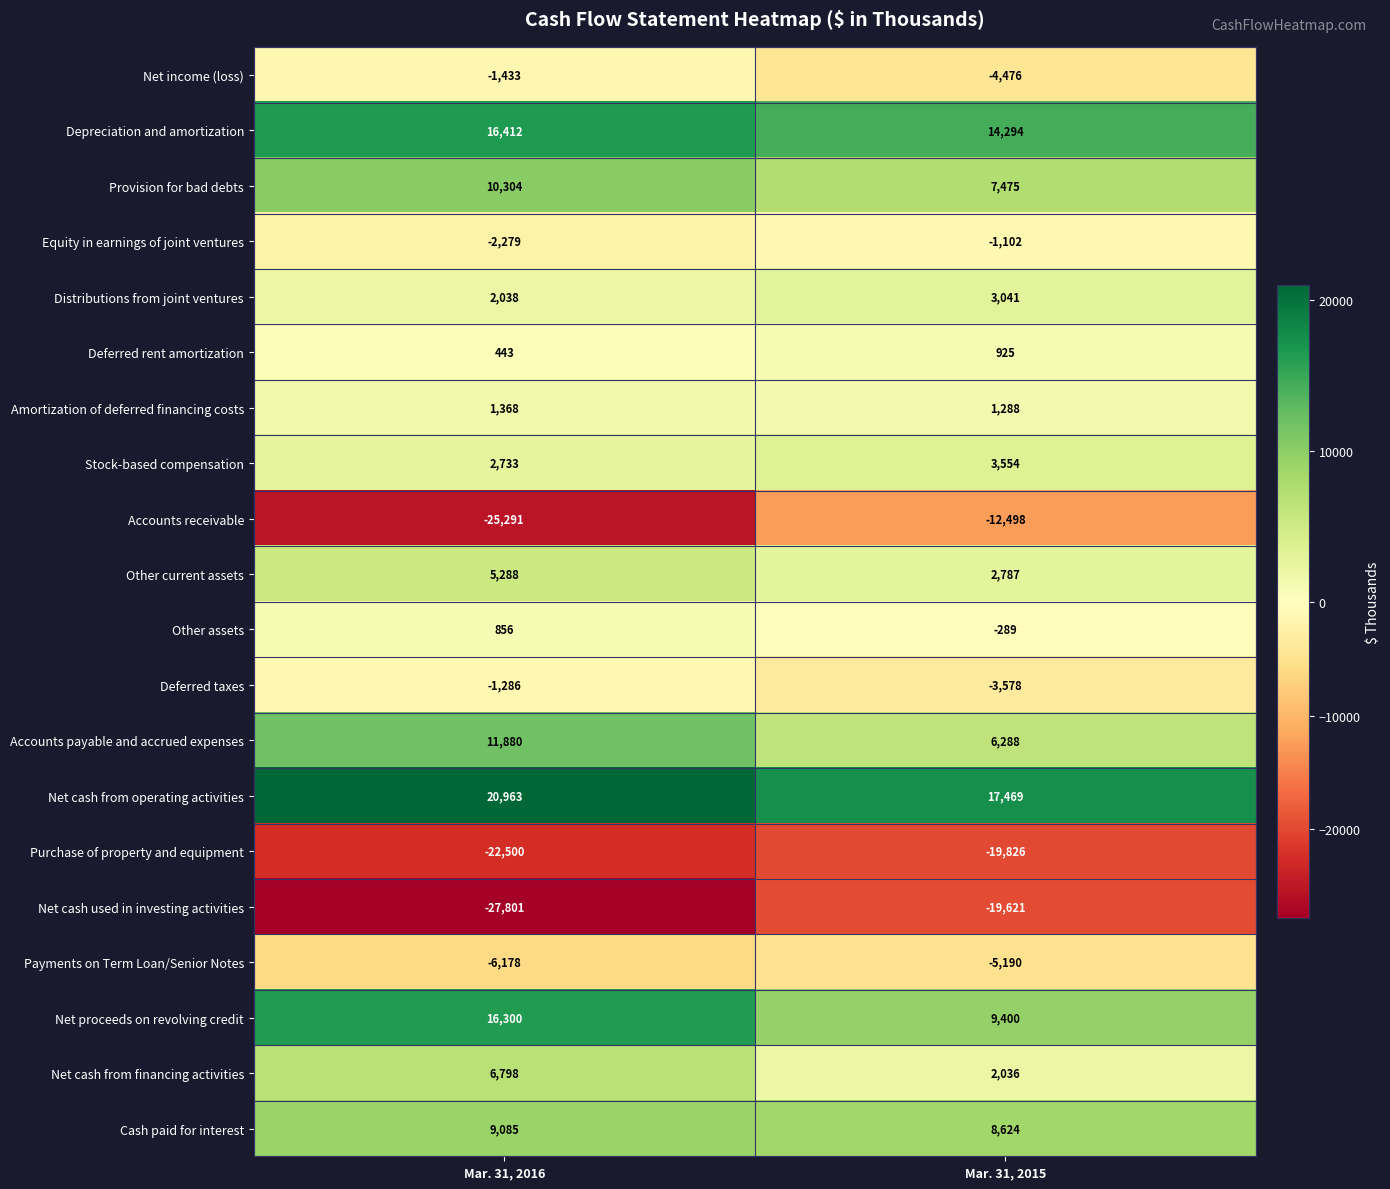

Rank the series by their maximum value, from lowest to highest.

Purchase of property and equipment, Net cash used in investing activities, Accounts receivable, Payments on Term Loan/Senior Notes, Net income (loss), Deferred taxes, Equity in earnings of joint ventures, Other assets, Deferred rent amortization, Amortization of deferred financing costs, Distributions from joint ventures, Stock-based compensation, Other current assets, Net cash from financing activities, Cash paid for interest, Provision for bad debts, Accounts payable and accrued expenses, Net proceeds on revolving credit, Depreciation and amortization, Net cash from operating activities